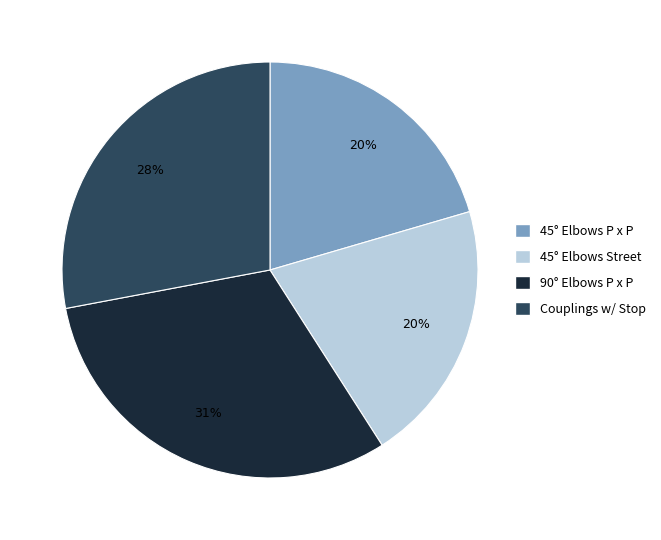

To the nearest percent, what is the average slice percentage?

25%